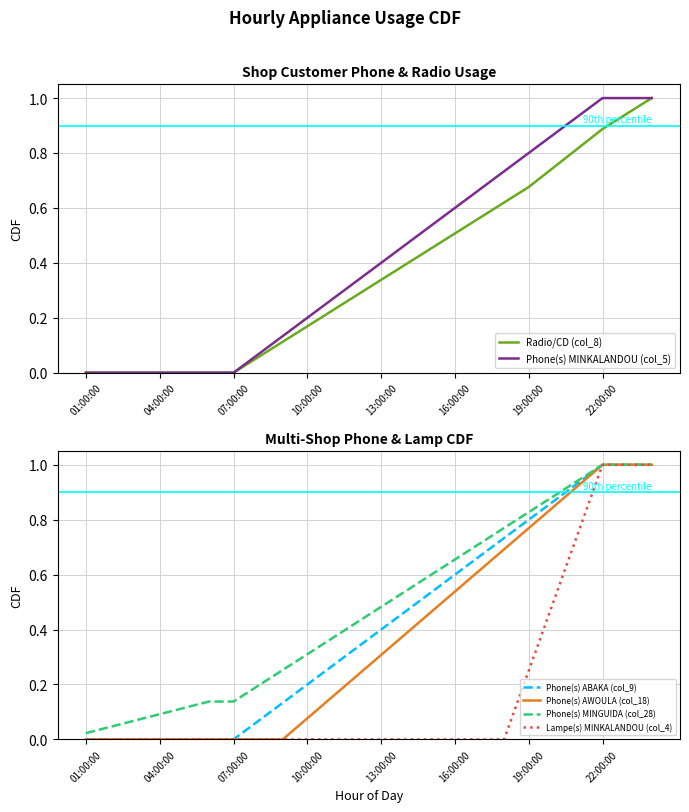

The Phone(s) MINKALANDOU (col_5) series shows 0.0 at 04:00:00. True or false?

True